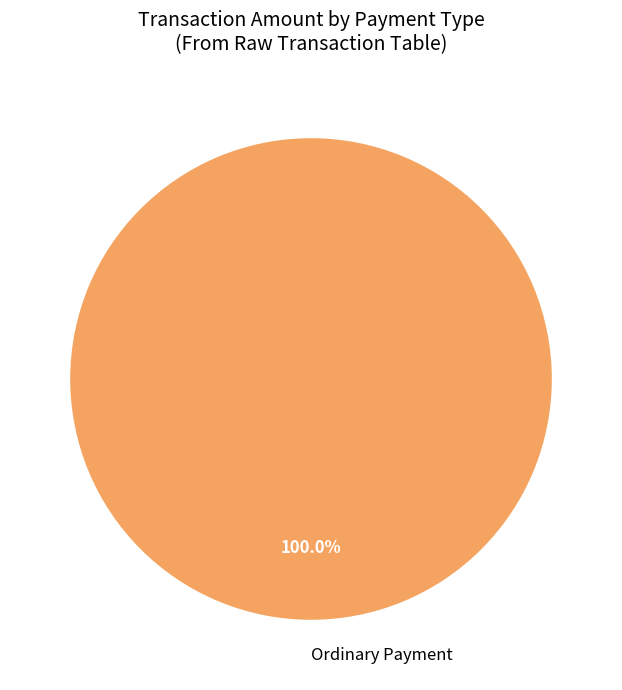

Rank the categories by value from lowest to highest.

Ordinary Payment